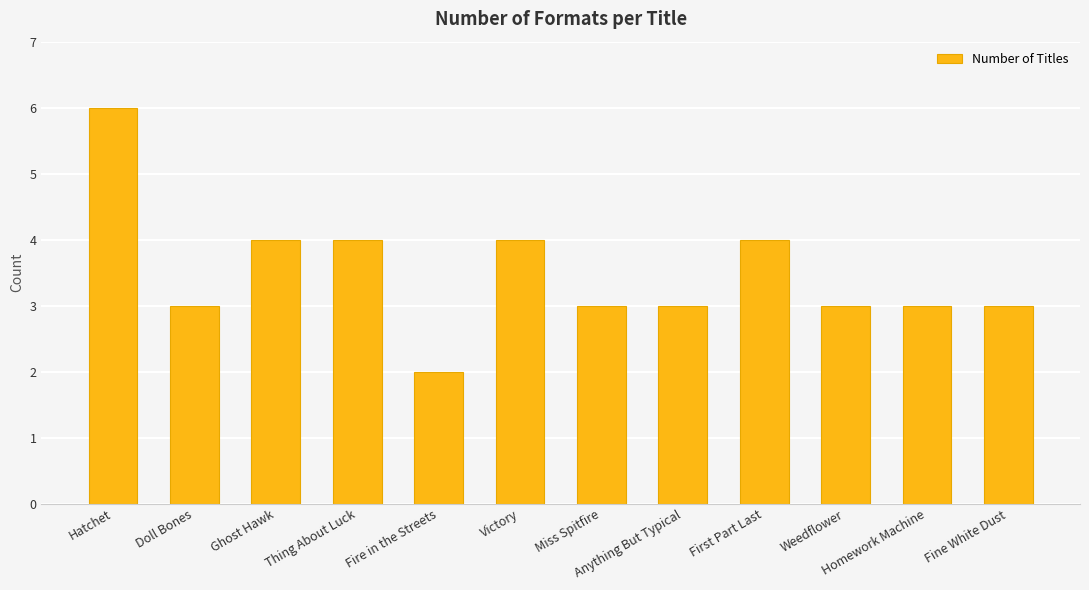

Which category has the lowest value across all series?

Fire in the Streets